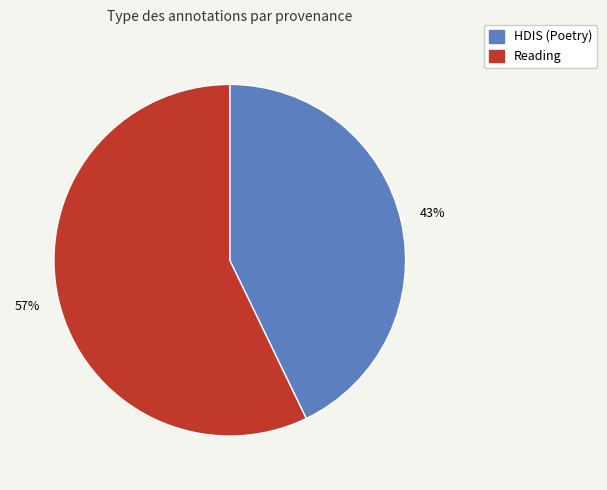

Does any single category account for the majority?

Yes